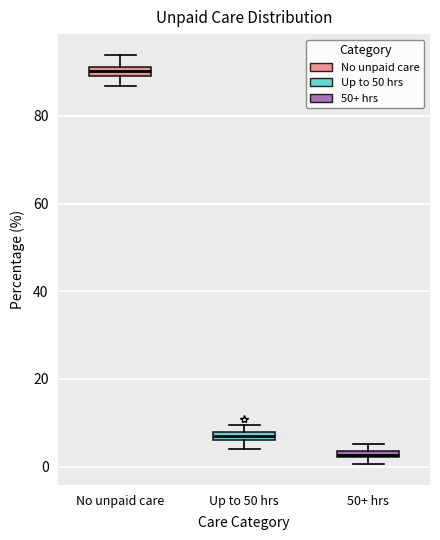

Where is the upper edge of the box for 50+ hrs on the y-axis? The values are not printed on the chart, so give them approximately, as read against the axis.

4